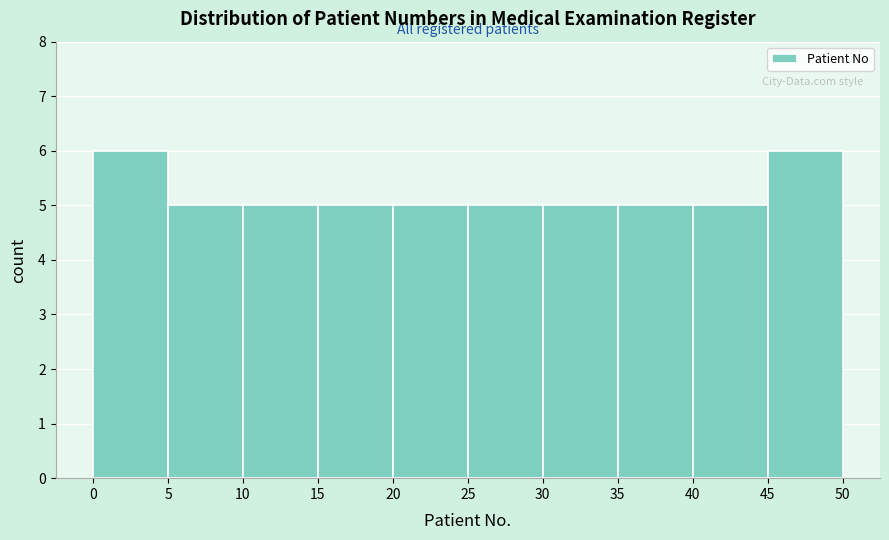

Reading left to right, list every bar in this chart as the range it spans on the x-axis followed by its height. The values are not printed on the chart, so give them approximately, as read against the axis.

0 to 5: 6
5 to 10: 5
10 to 15: 5
15 to 20: 5
20 to 25: 5
25 to 30: 5
30 to 35: 5
35 to 40: 5
40 to 45: 5
45 to 50: 6